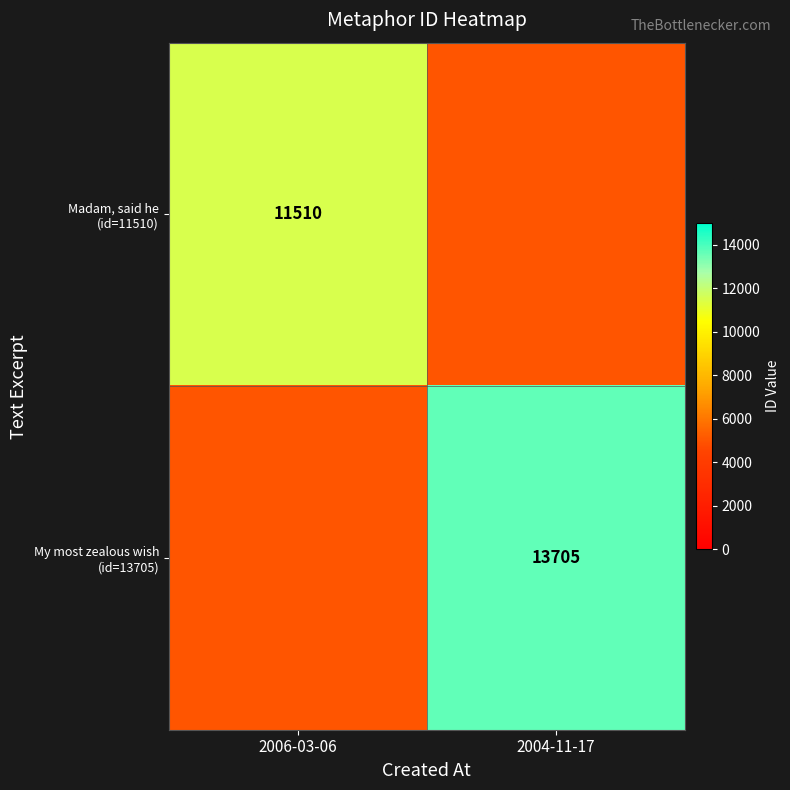

What is the sum of all My most zealous wish (id=13705) values?

18705